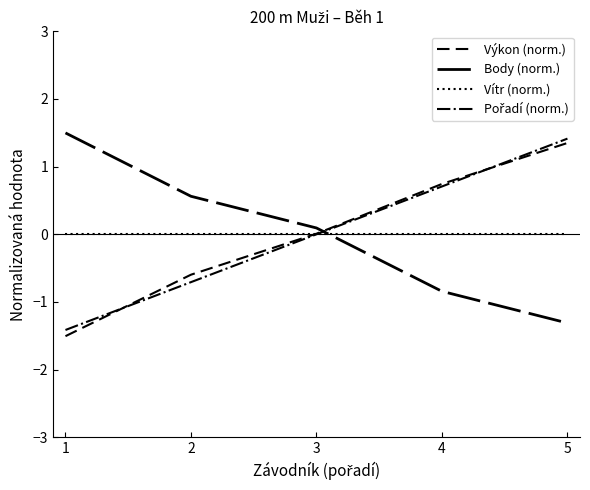

The Body (norm.) series shows -1.3 at 5. True or false?

True